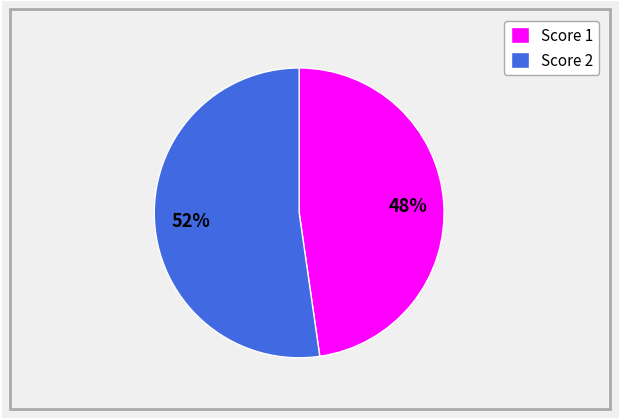

Is there a majority slice in this chart?

Yes